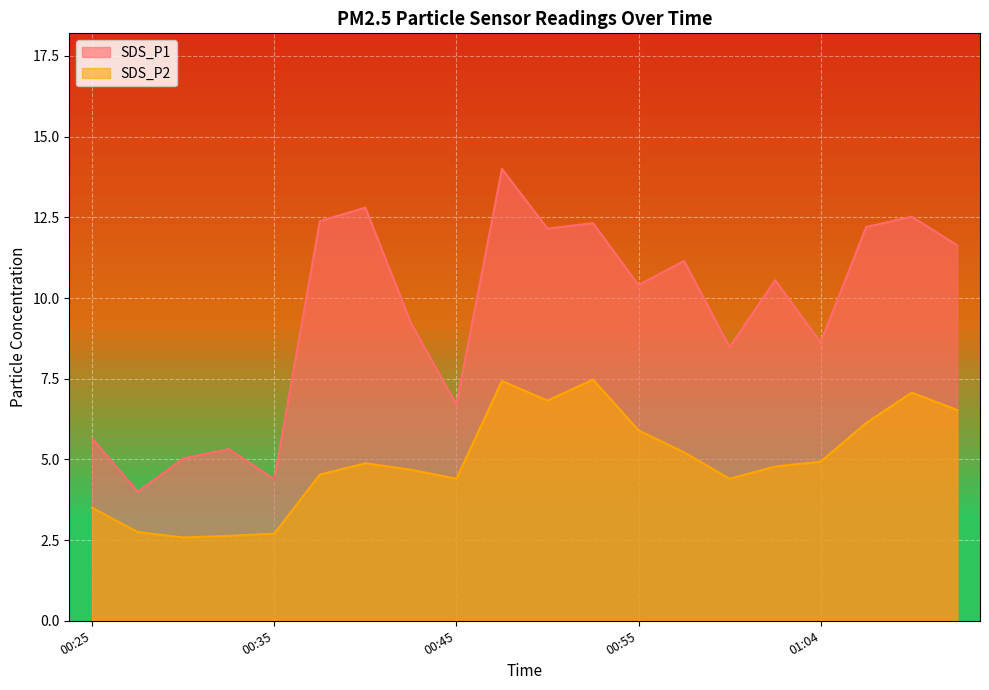

True or false: SDS_P2 and SDS_P1 cross at least once.

False